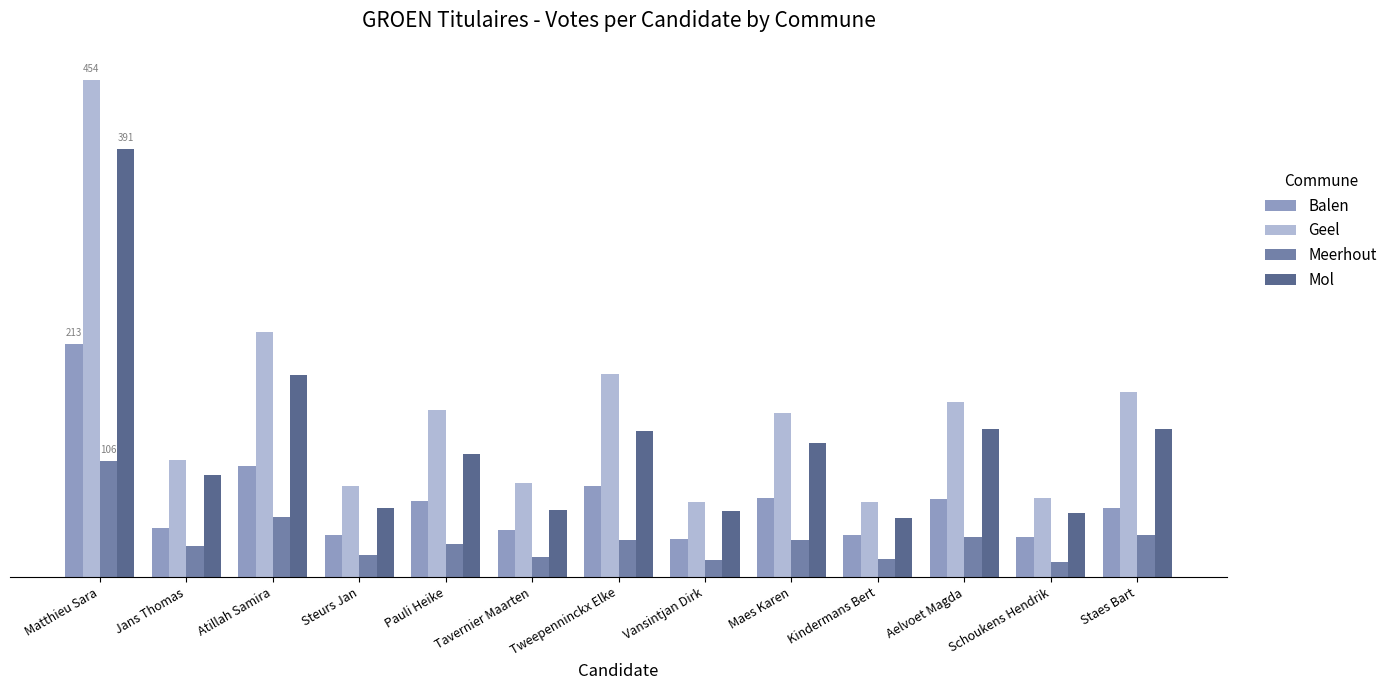

Does the chart contain stacked bars?

No